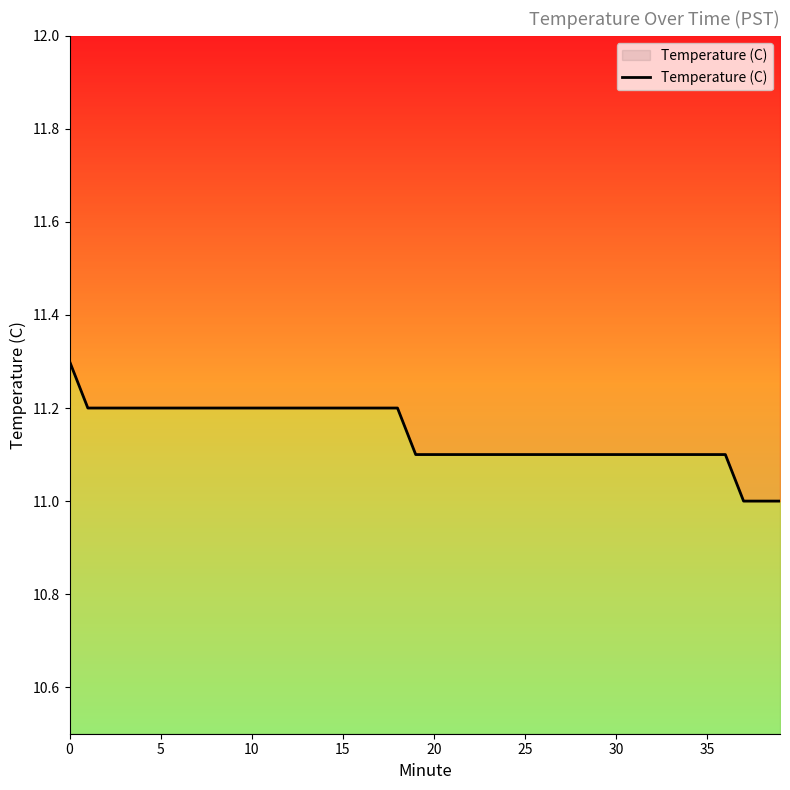

How many lines are shown in the chart?

1